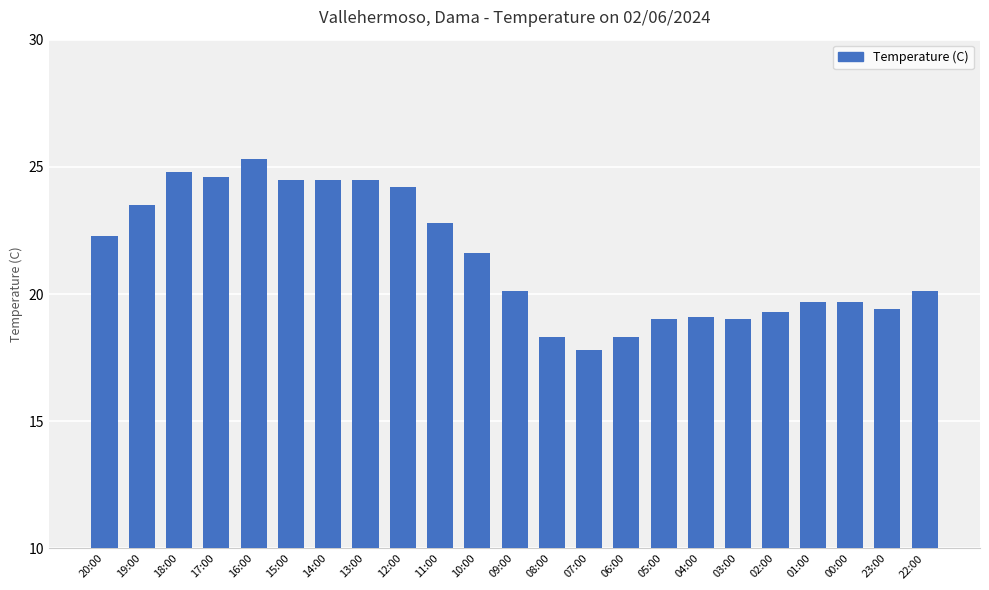

What is the difference between the values at 11:00 and 22:00?

2.7